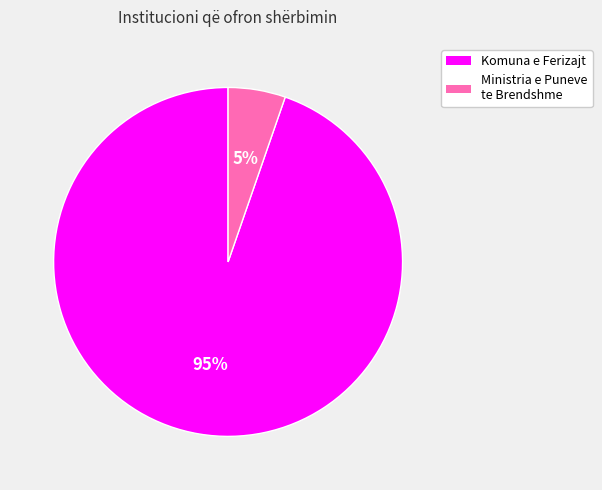

Combined, do Komuna e Ferizajt and Ministria e Puneve te Brendshme account for over 50%?

Yes